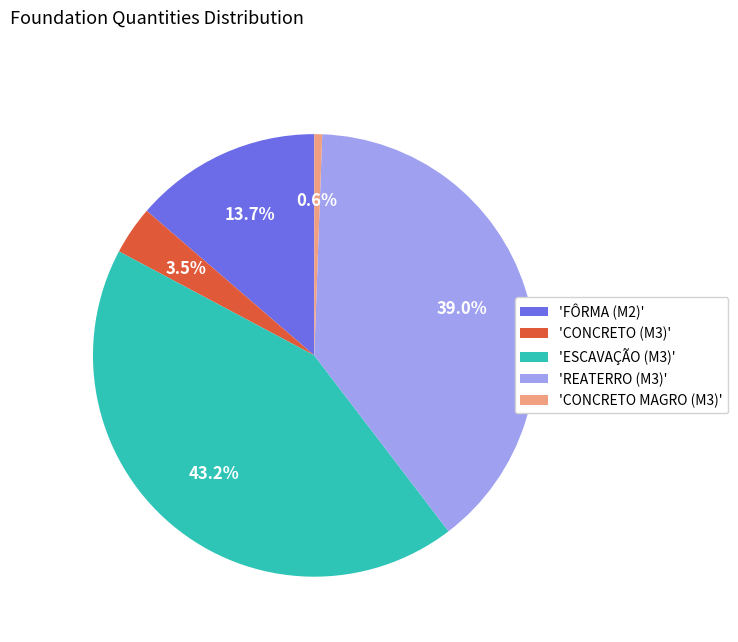

What is the ratio of the value at 'REATERRO (M3)' to the value at 'ESCAVAÇÃO (M3)'?

0.9